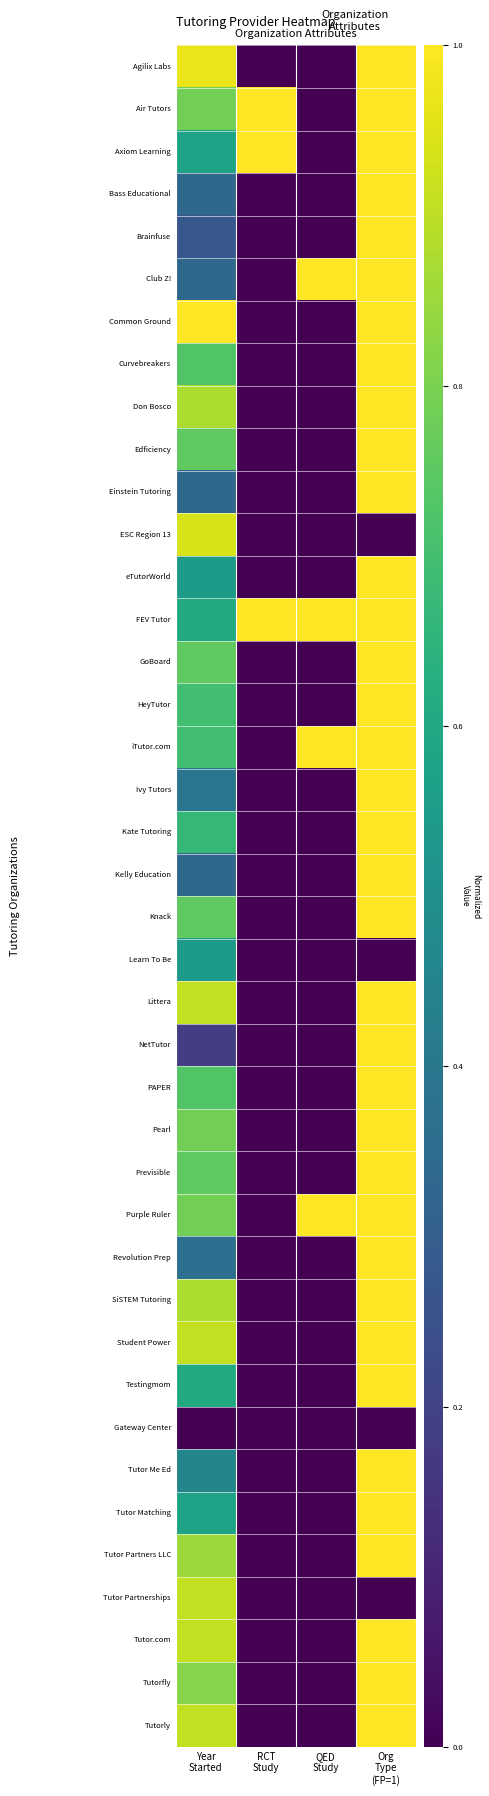

Between QED
Study and Org
Type
(FP=1), which is larger?

Org
Type
(FP=1)